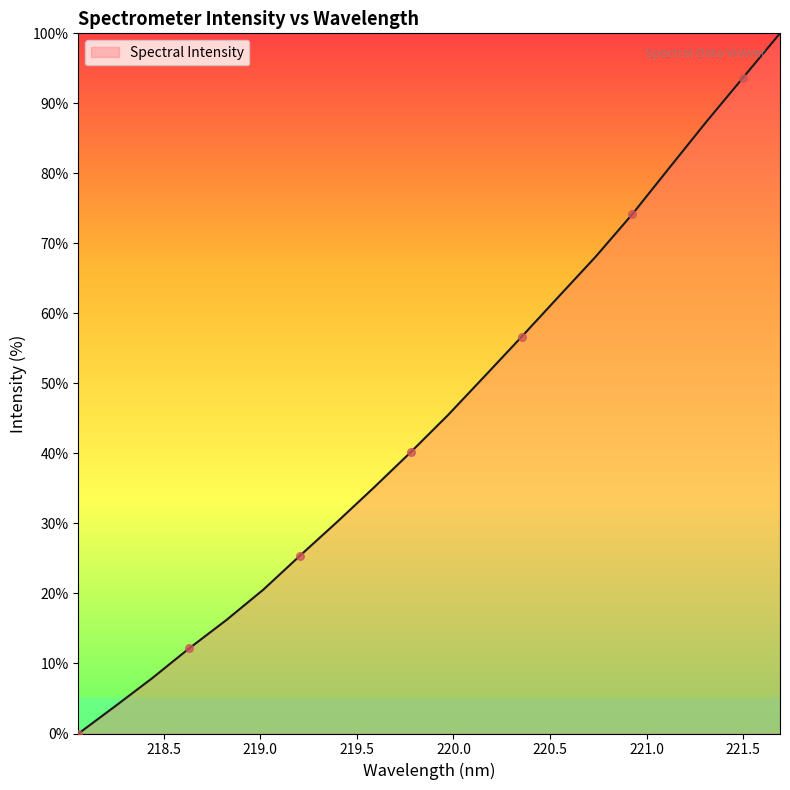

What is the greatest value displayed?

100.0